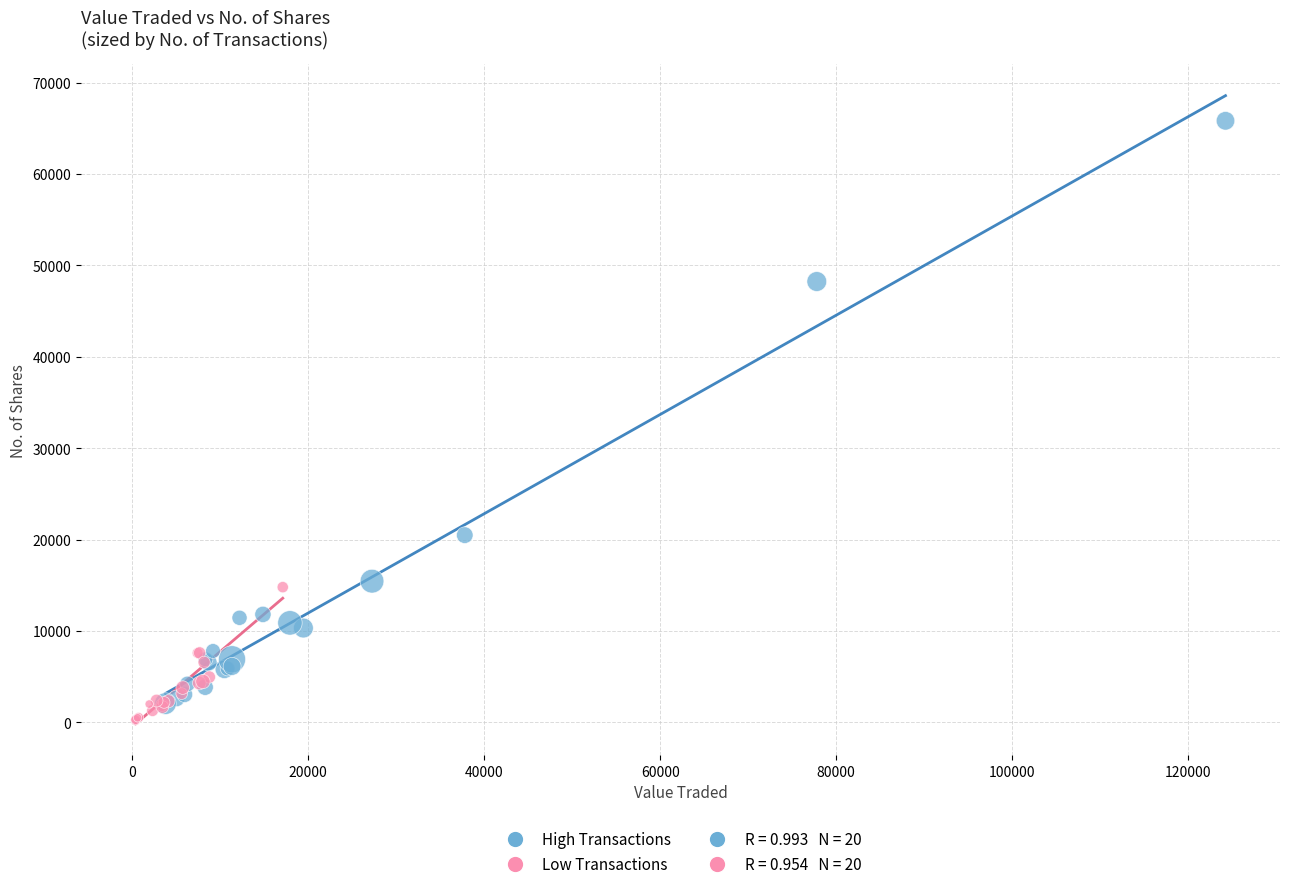

Which series contains the highest Y value?

High Transactions